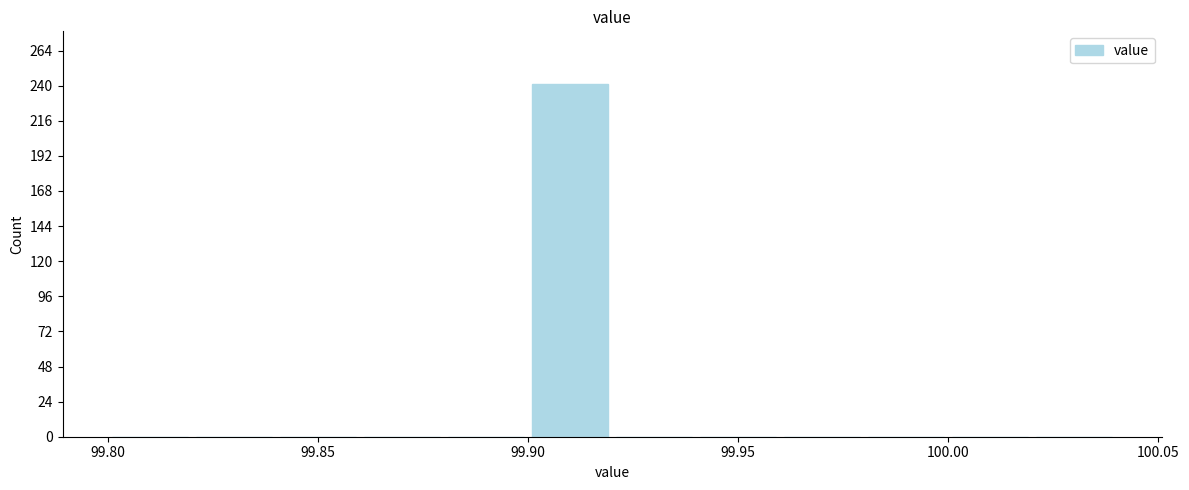

Reading left to right, transcribe this chart: for each bar, give the range it covers on the x-axis and its height. The values are not printed on the chart, so give them approximately, as read against the axis.

99.80 to 99.82: 0
99.82 to 99.84: 0
99.84 to 99.86: 0
99.86 to 99.88: 0
99.88 to 99.90: 0
99.90 to 99.92: 240
99.92 to 99.94: 0
99.94 to 99.96: 0
99.96 to 99.98: 0
99.98 to 100.00: 0
100.00 to 100.02: 0
100.02 to 100.04: 0